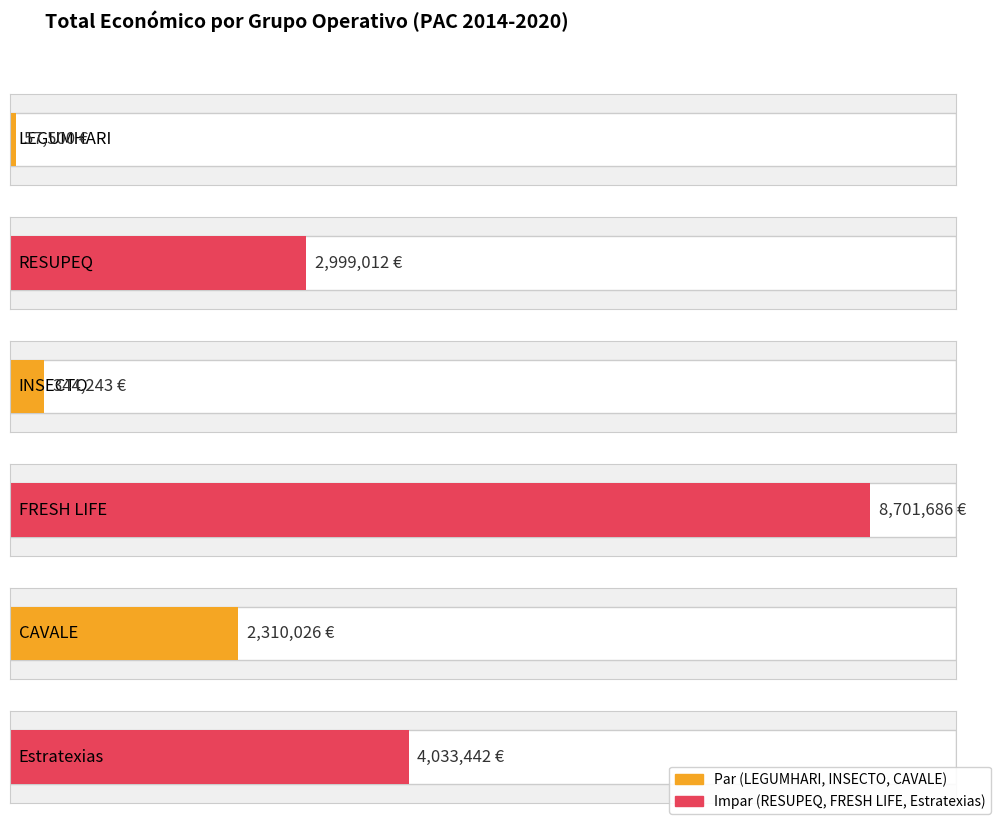

Rank the categories by value from lowest to highest.

LEGUMHARI, INSECTO, CAVALE, RESUPEQ, Estratexias, FRESH LIFE